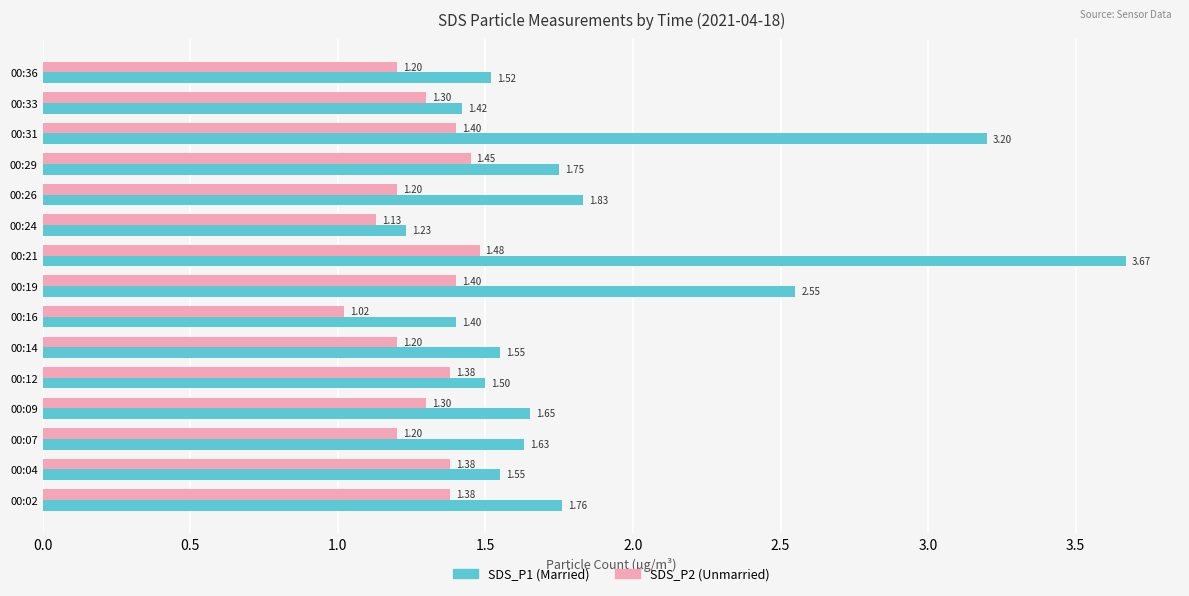

What is the difference between the highest and lowest values at 00:02?

0.4